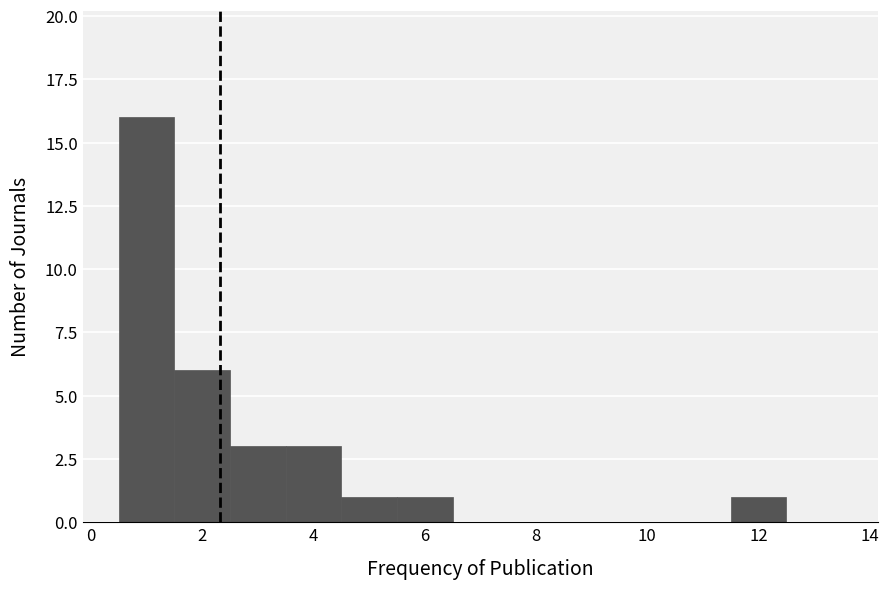

How tall is the bar that spans 4.5 to 5.5 on the x-axis? Neither the bar edges nor the heights are printed on the chart, so give them approximately, as read against the axes.

1